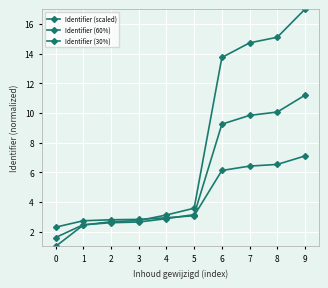

Between which two adjacent categories do Identifier (60%) and Identifier (scaled) first intersect?

1 and 2